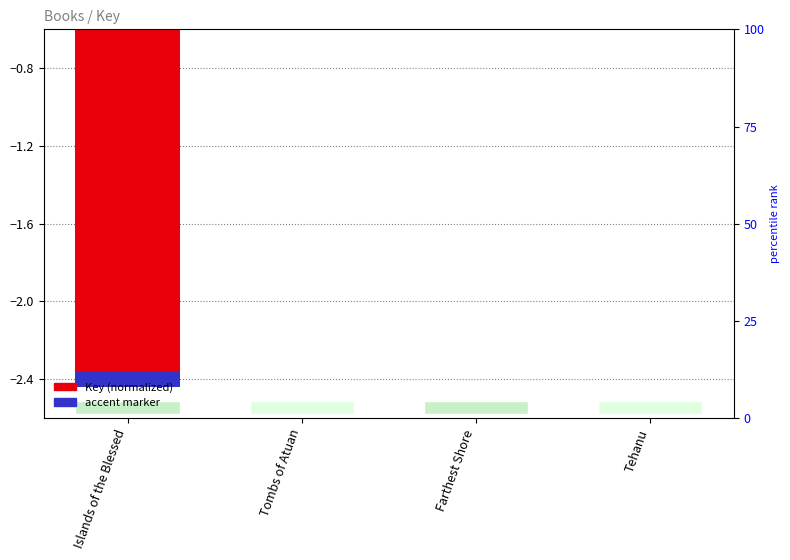

What is the difference between the values at Islands of the Blessed and Tehanu?

2.4